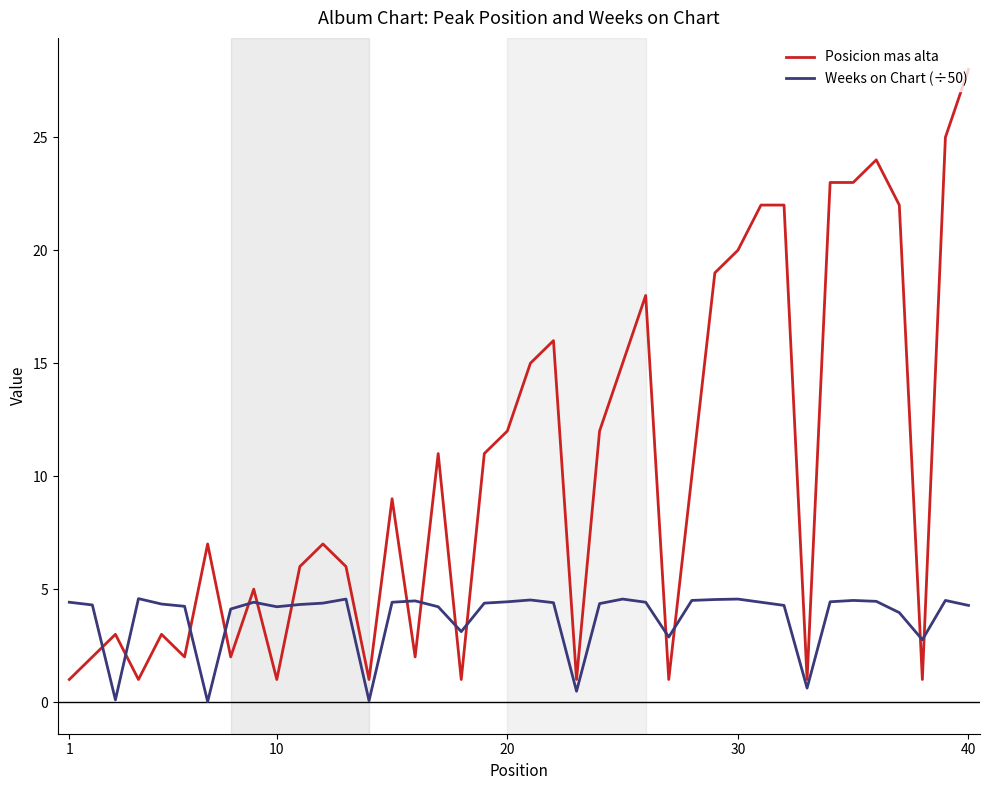

Rank the series by their average value, from highest to lowest.

Posicion mas alta, Weeks on Chart (÷50)